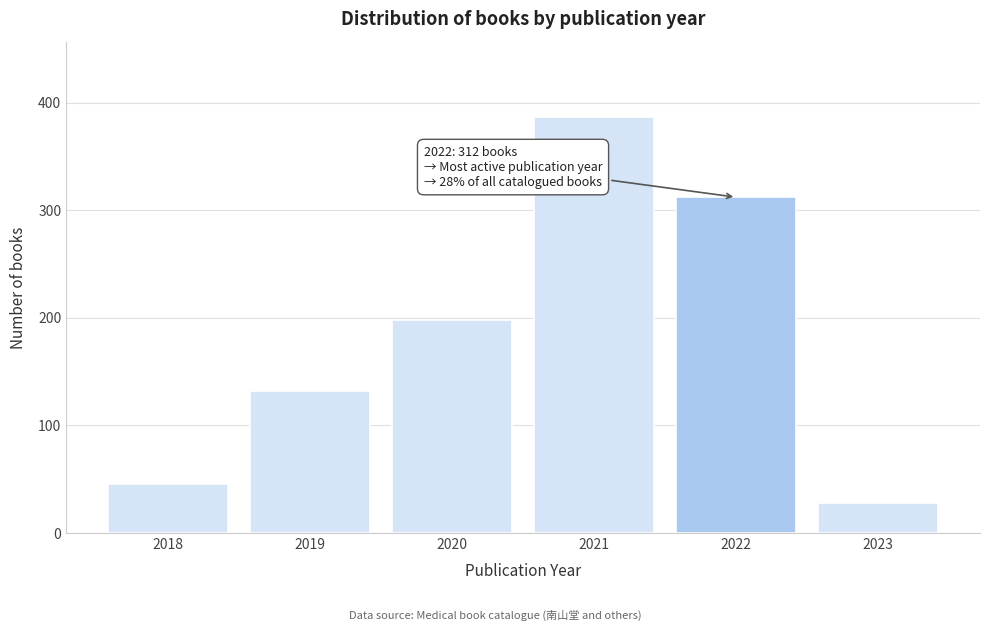

Reading right to left, list all the values displayed in this chart.

28	312	387	198	132	45